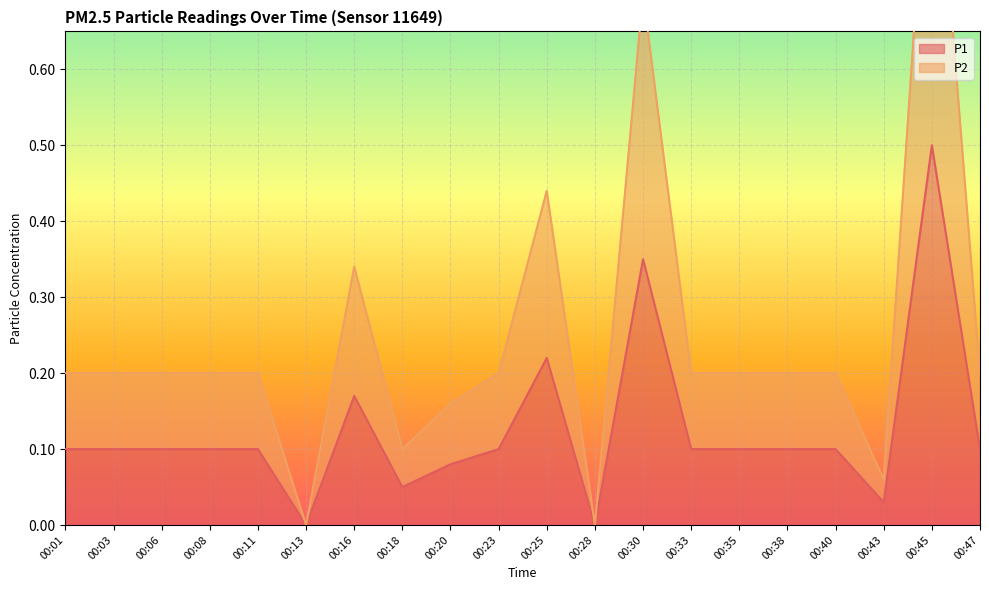

How many lines are shown in the chart?

2